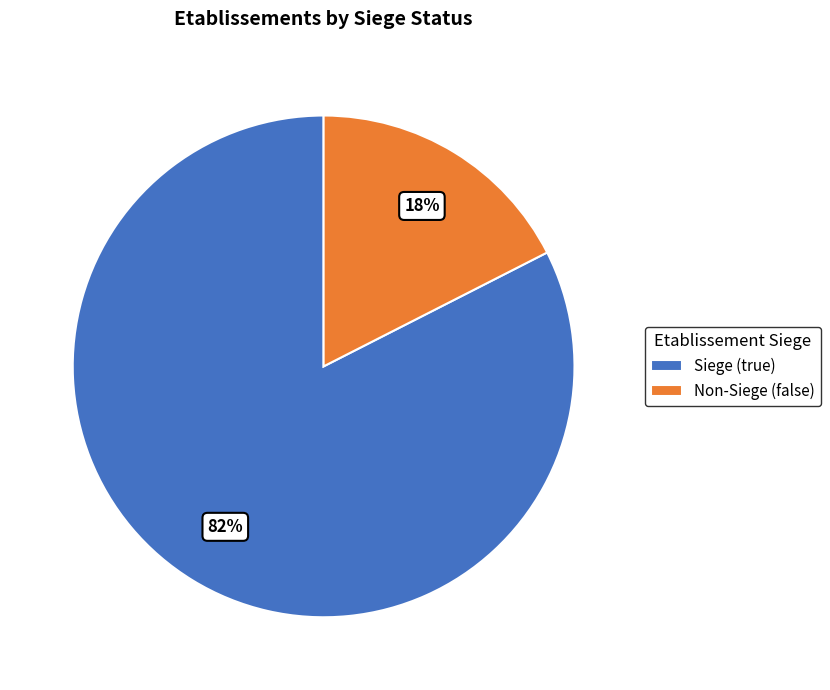

To the nearest percent, what percentage of the pie is Siege (true)?

83%